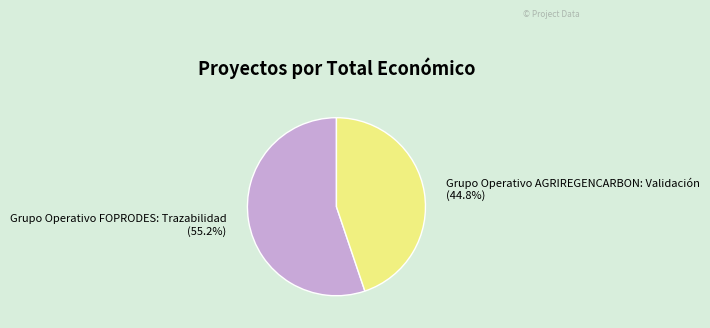

What percentage is NOT represented by Grupo Operativo FOPRODES: Trazabilidad?

44.8%